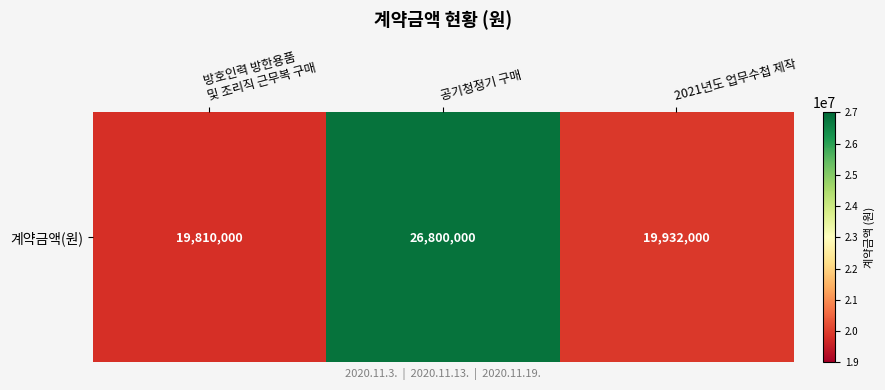

The value at 공기청정기 구매 is 26800000. True or false?

True